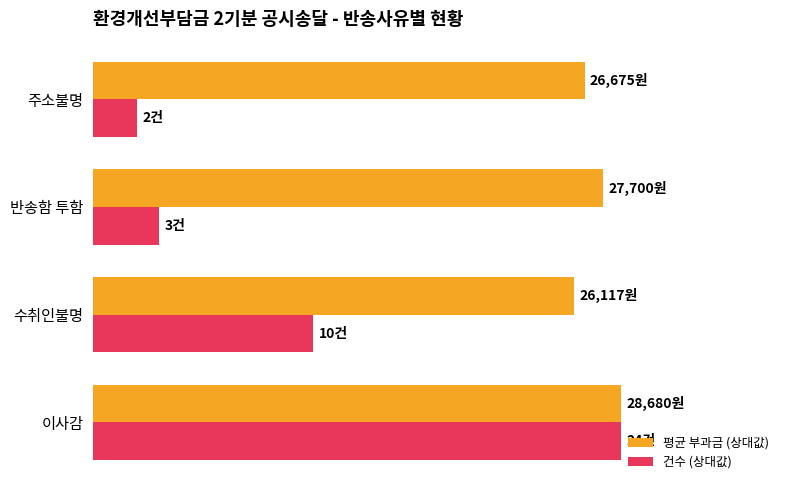

Reading right to left, what are all the values shown in this chart?

평균 부과금 (상대값): 93.0	96.6	91.1	100.0
건수 (상대값): 8.3	12.5	41.7	100.0